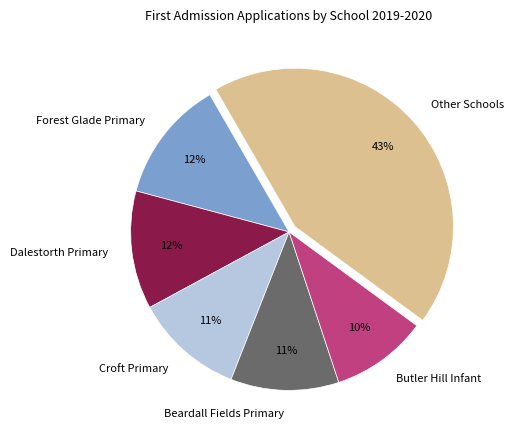

The Dalestorth Primary slice represents 25% of the pie. True or false?

False